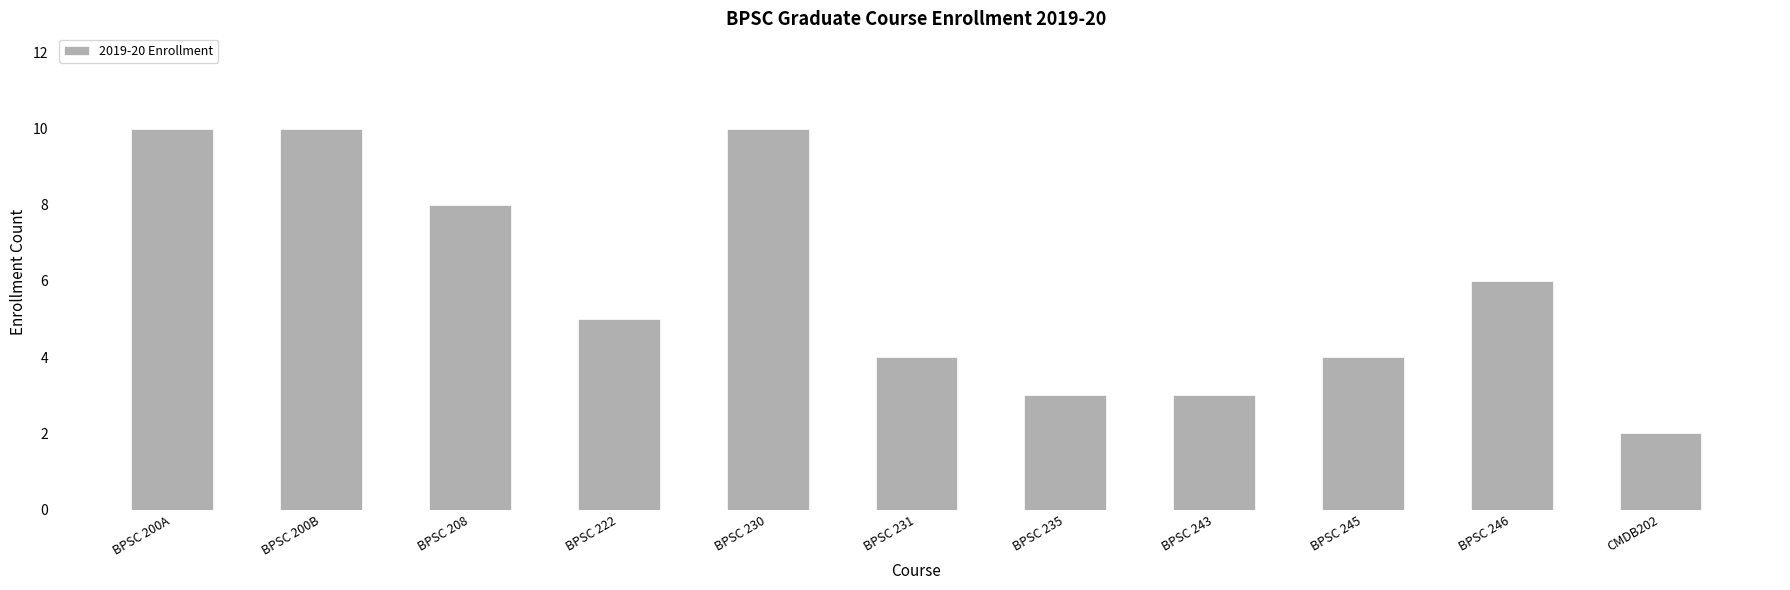

What is the maximum value shown in the chart?

10